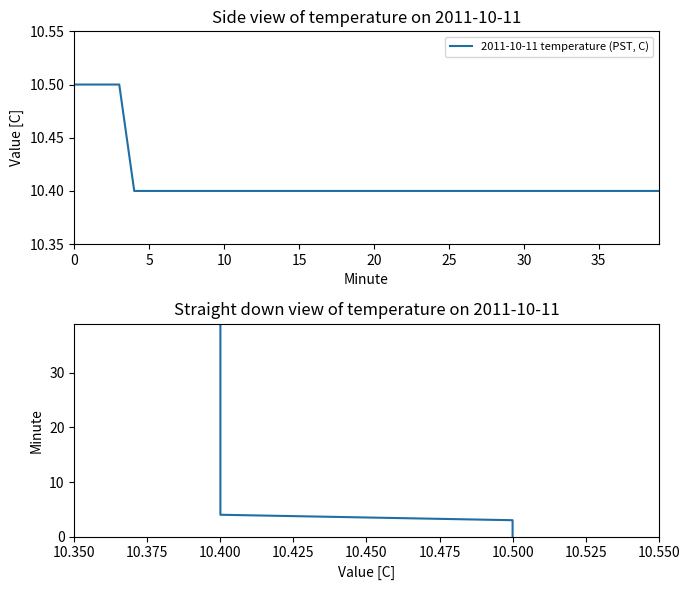

Does the chart have visible grid lines?

No